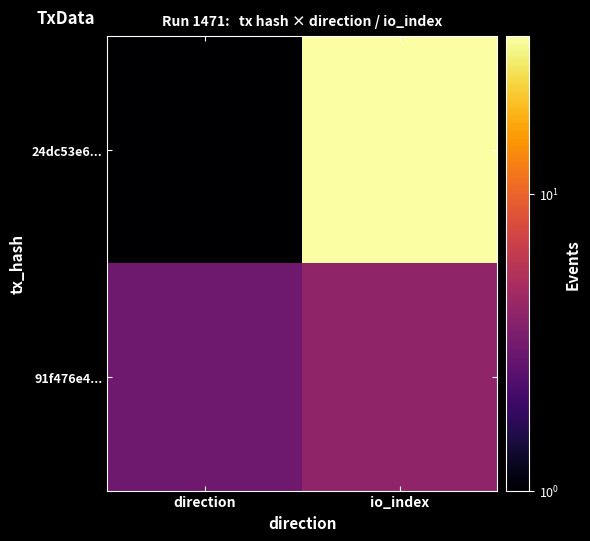

At which category is the sum across all series the highest?

io_index